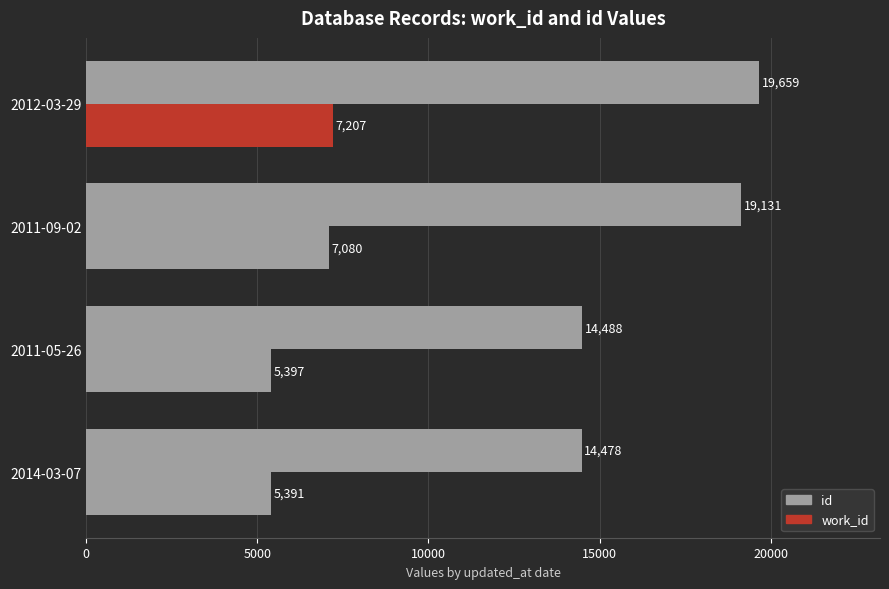

What is the lowest value of the id series?

14478